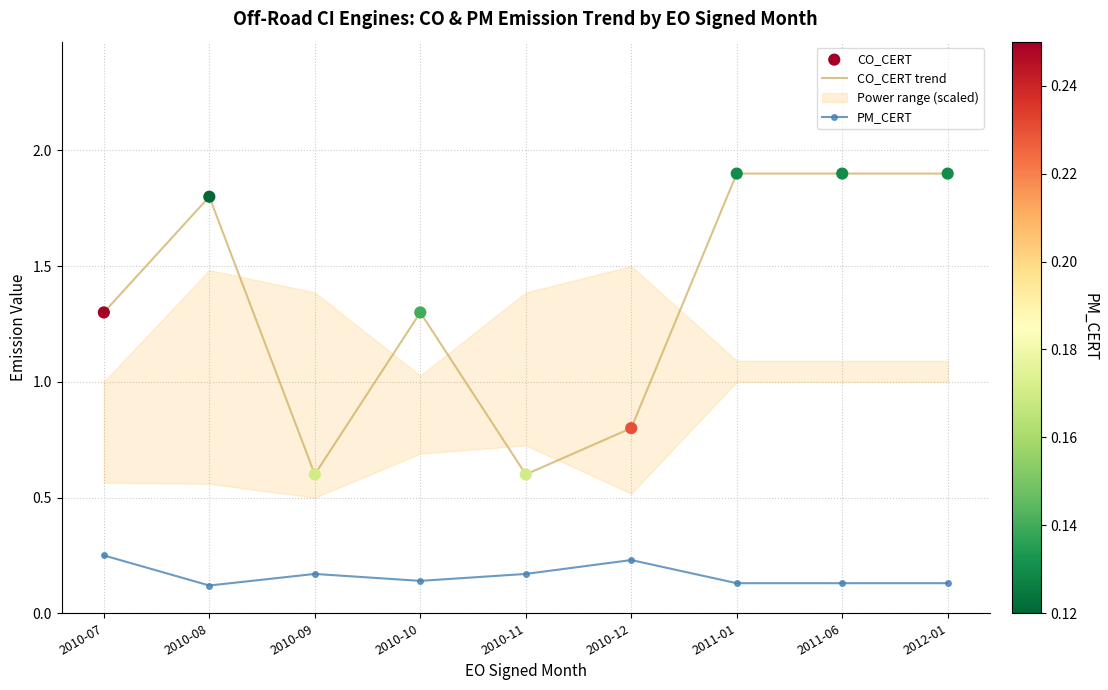

Which series has the largest total across all categories?

CO_CERT trend